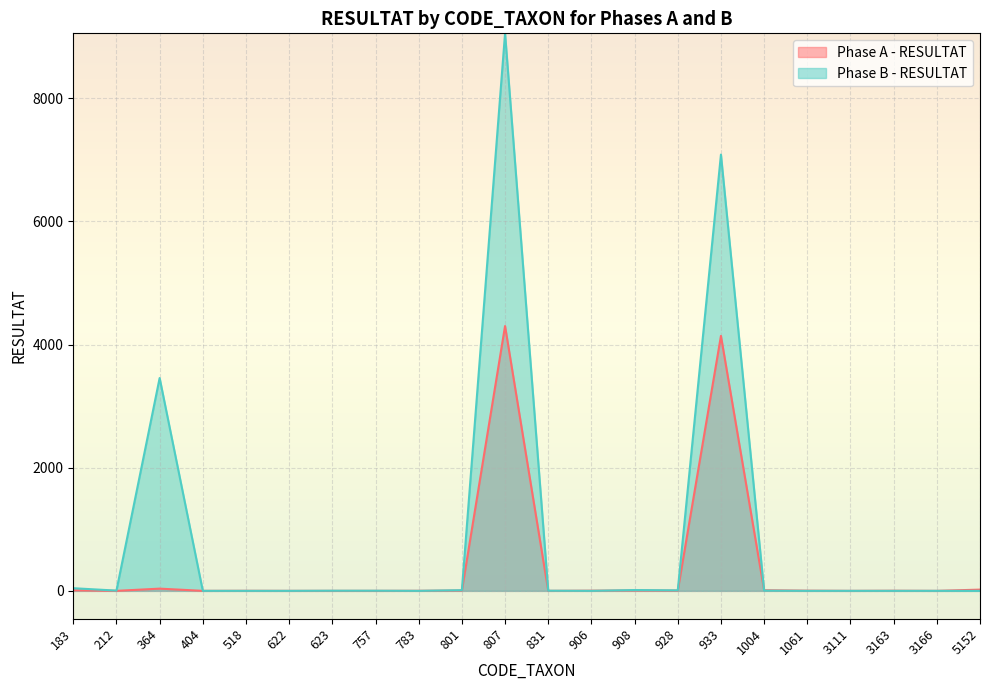

What is the average value of the Phase B - RESULTAT series?

895